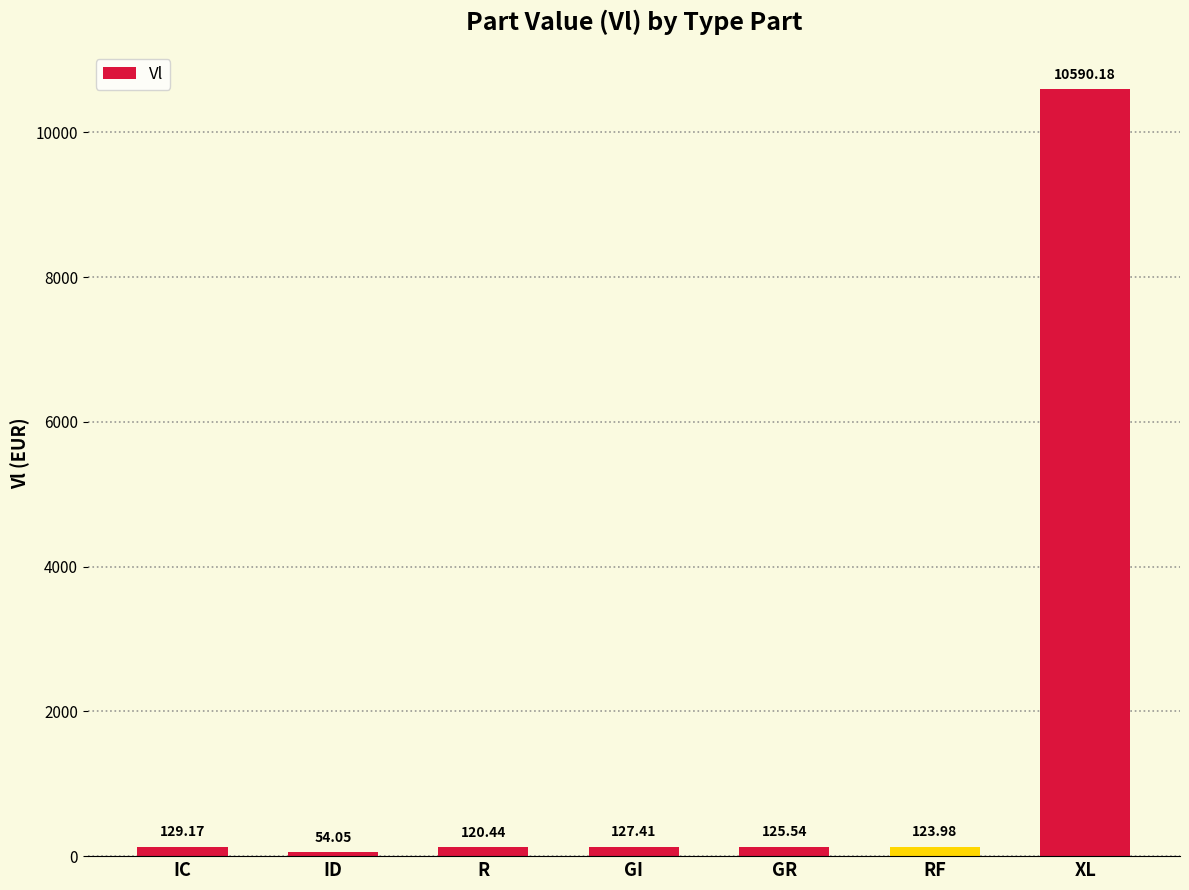

At which label is the value closest to 5322?

IC